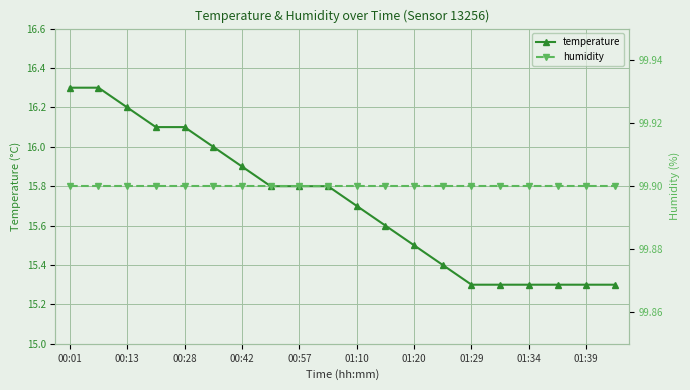

True or false: temperature has a value of 16.1 at 00:28.

True